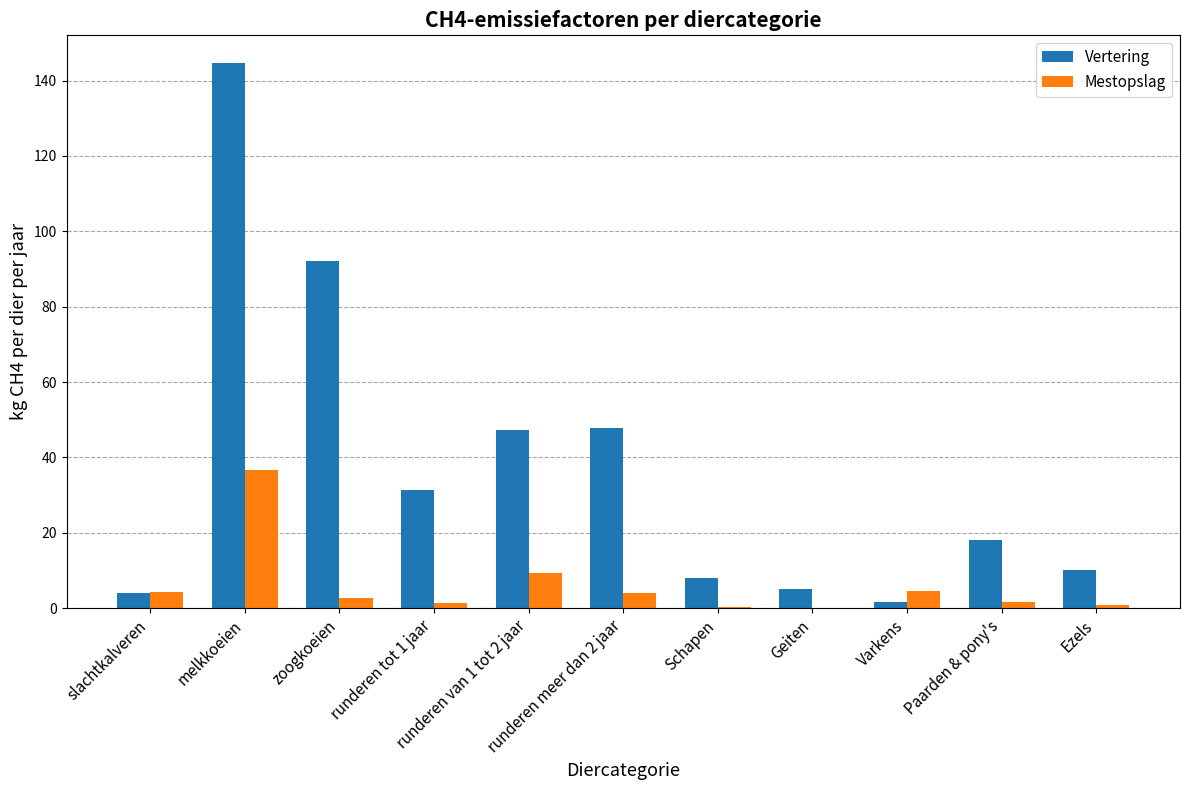

Which series has the largest total across all categories?

Vertering